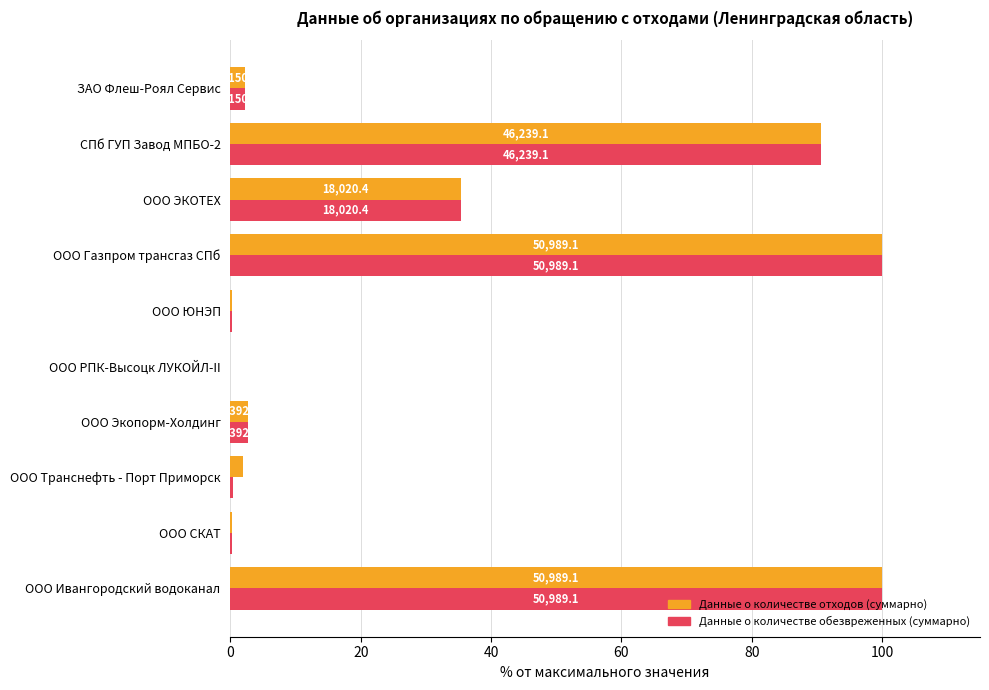

What are all the series names shown in the legend?

Данные о количестве отходов (суммарно), Данные о количестве обезвреженных (суммарно)